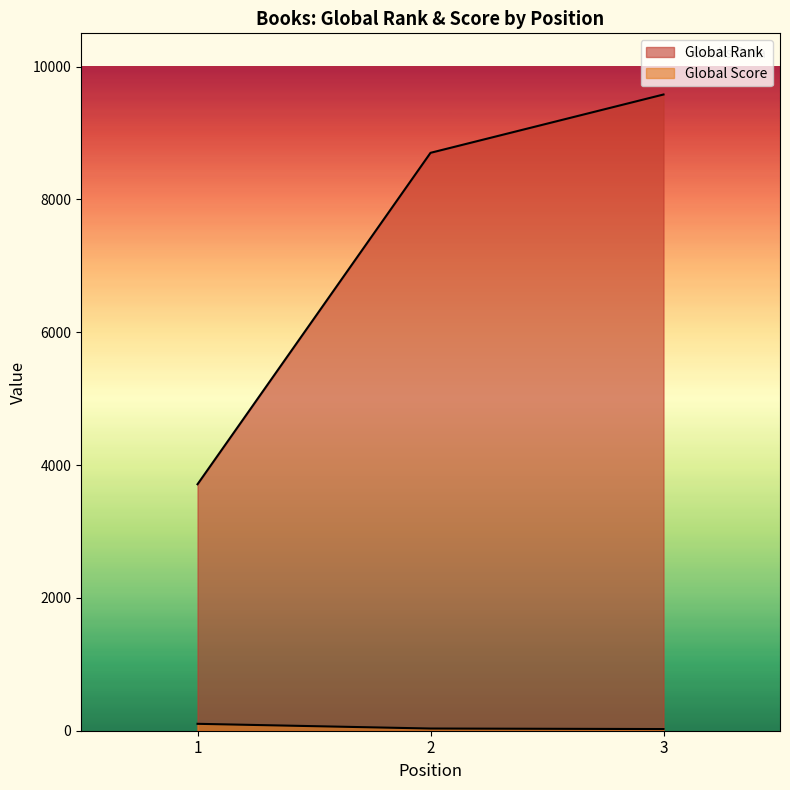

At which label does Global Rank reach its minimum?

1